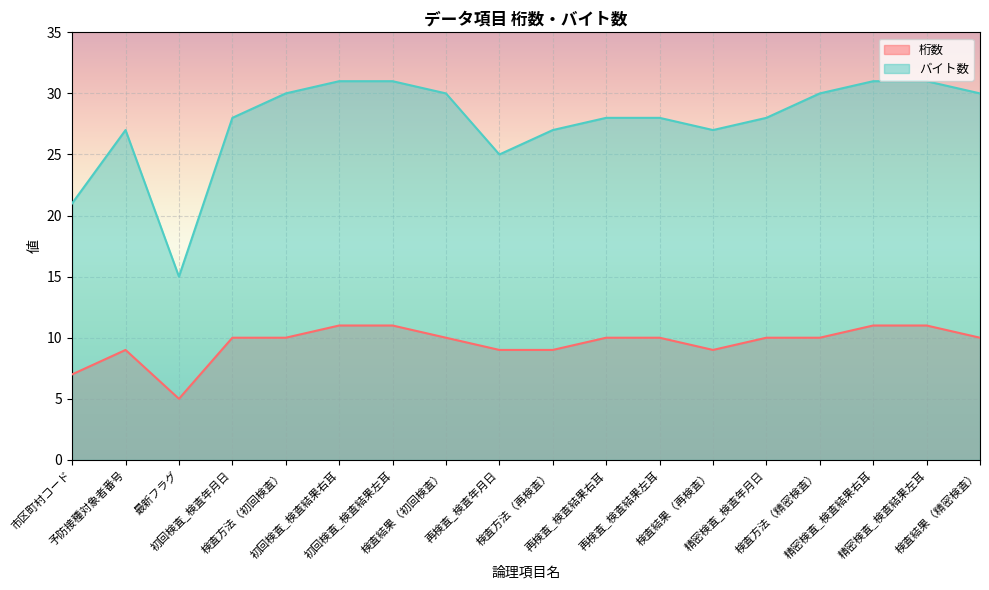

True or false: 桁数 and バイト数 cross at least once.

False